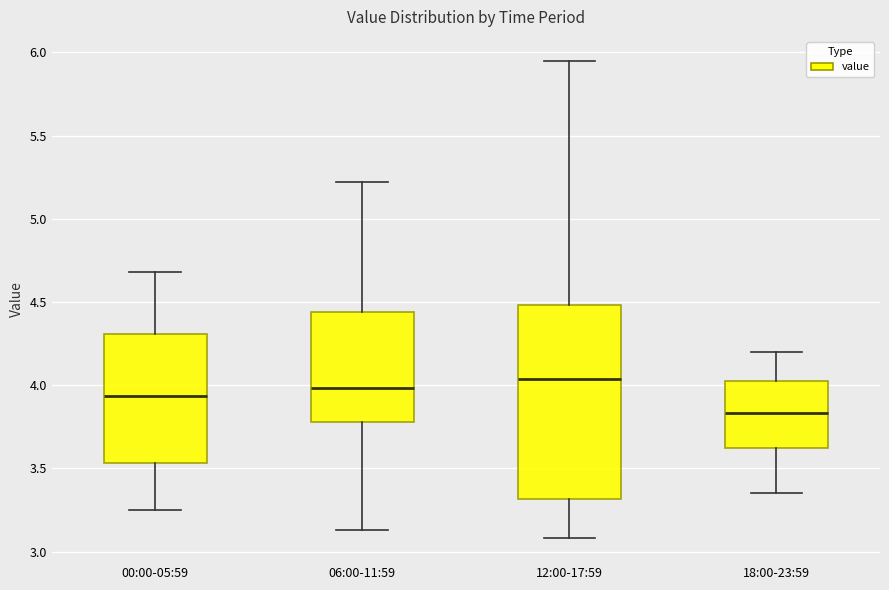

Where is the lower edge of the box for 00:00-05:59 on the y-axis? The values are not printed on the chart, so give them approximately, as read against the axis.

3.55